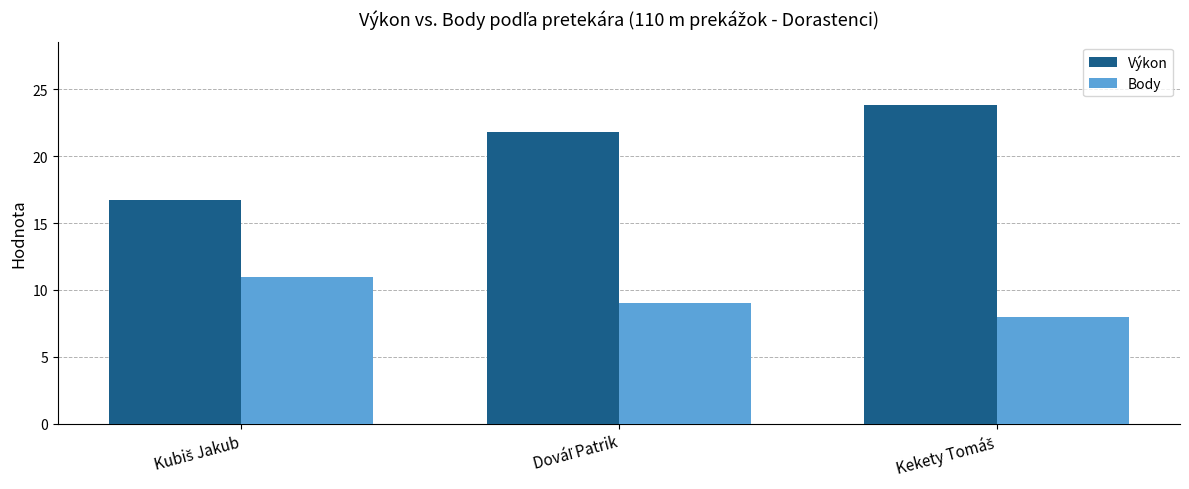

What is the maximum value shown in the chart?

23.8